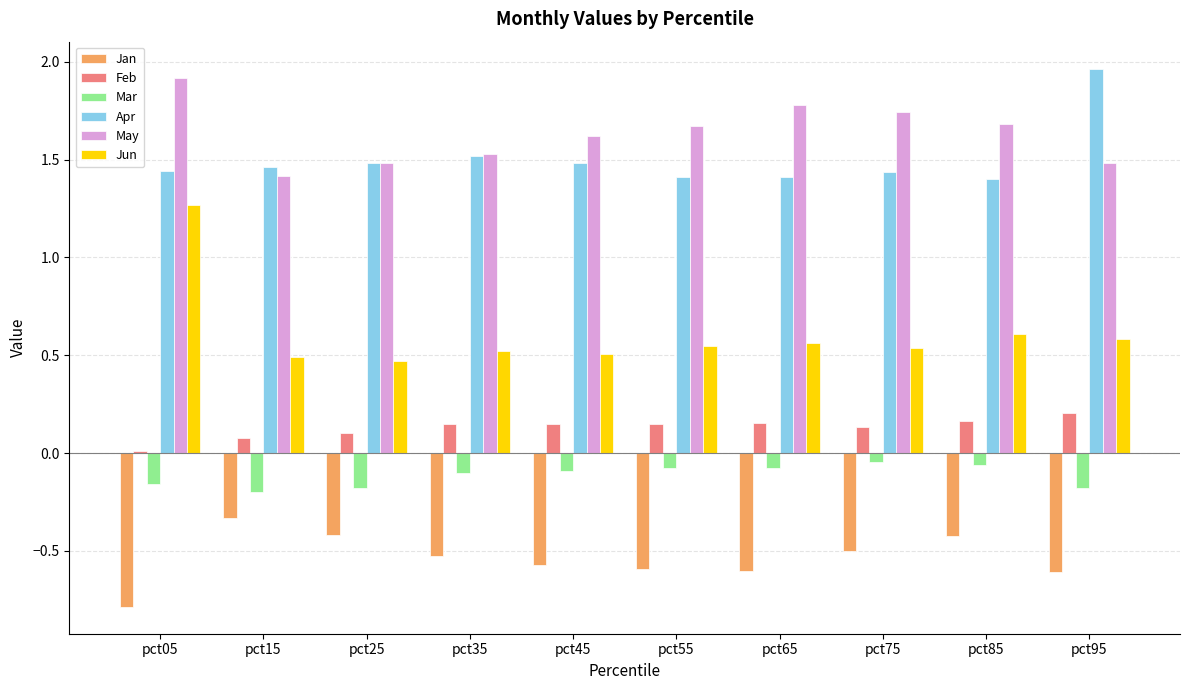

Which series has the largest total across all categories?

May